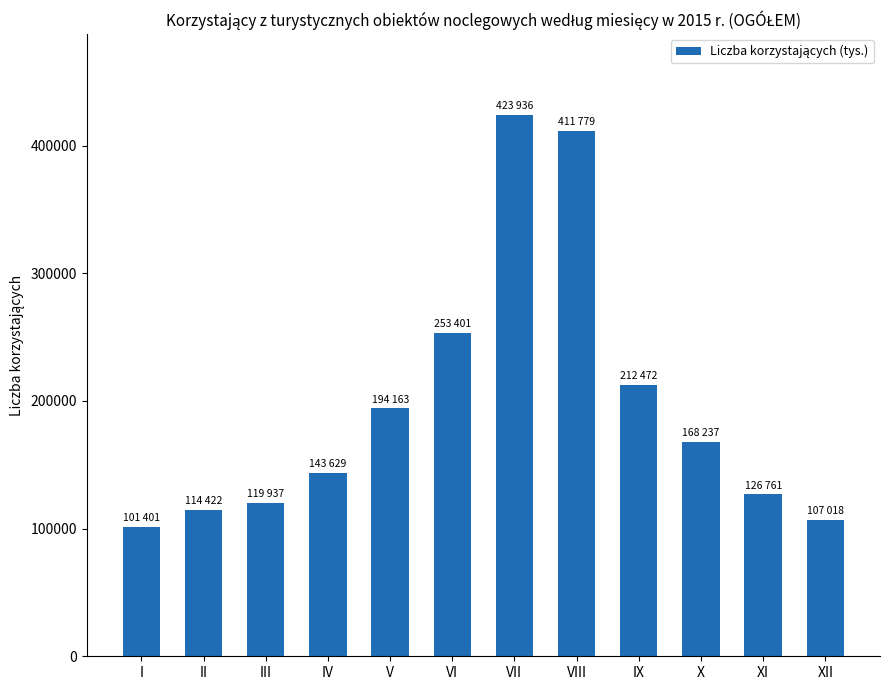

How many distinct data groups are displayed?

1